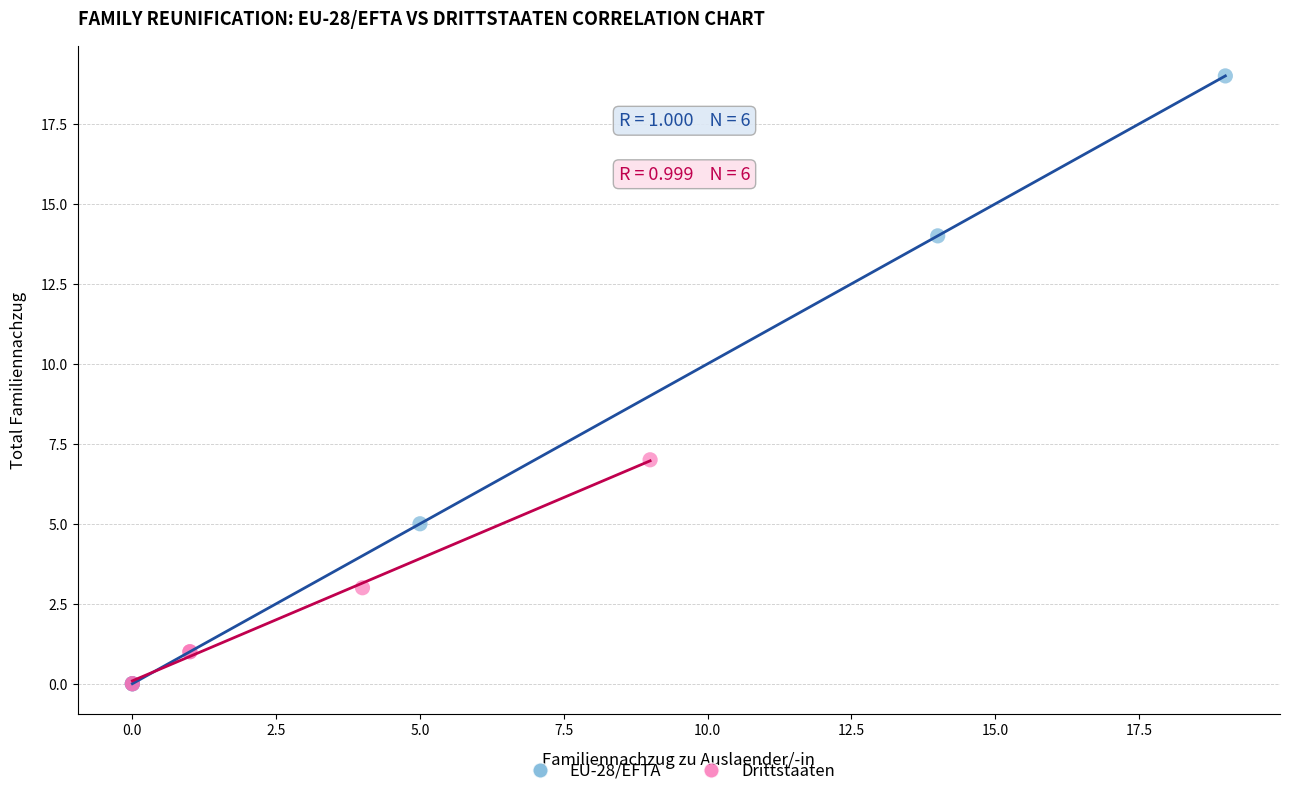

Which series has the widest spread of Y values?

EU-28/EFTA